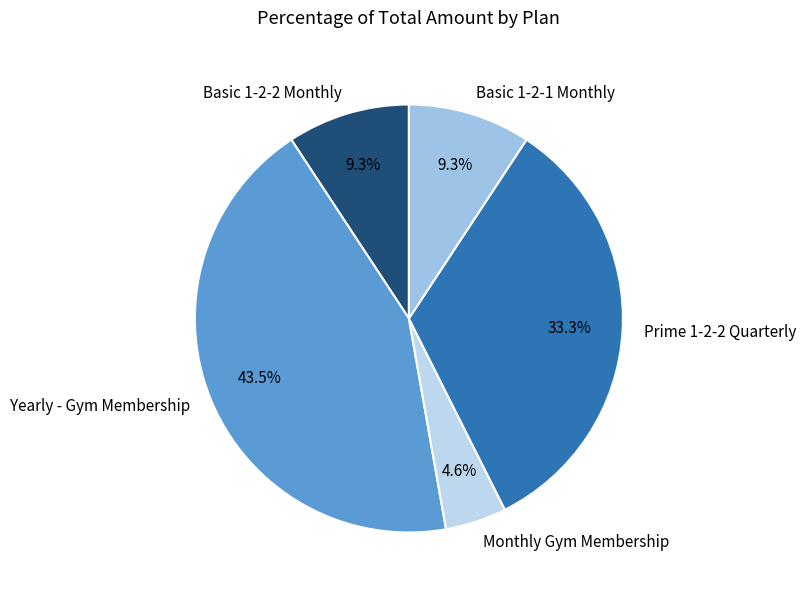

What is the total percentage of Basic 1-2-1 Monthly and Yearly - Gym Membership?

52.8%